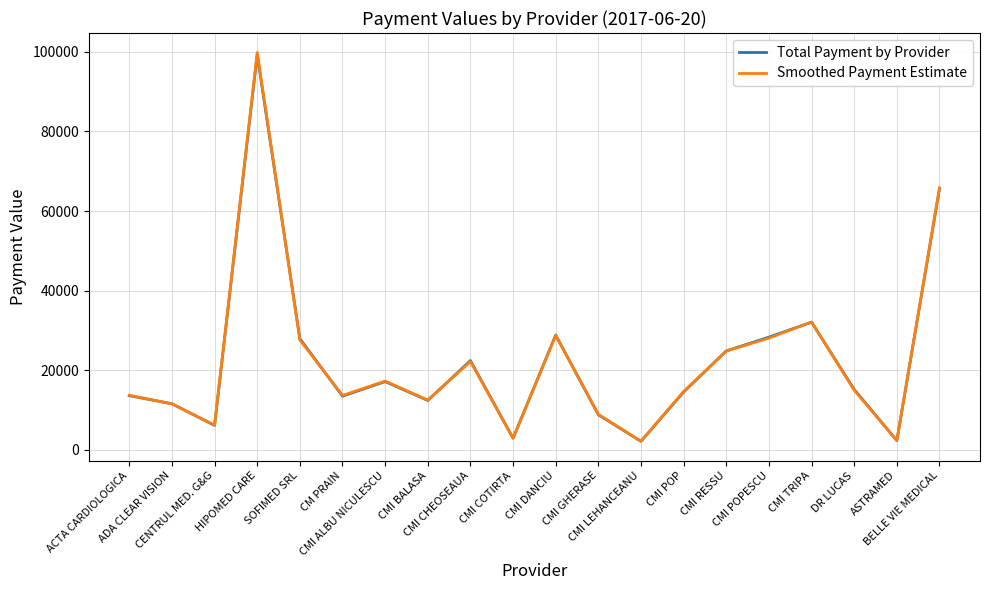

What is the maximum value shown in the chart?

99856.8